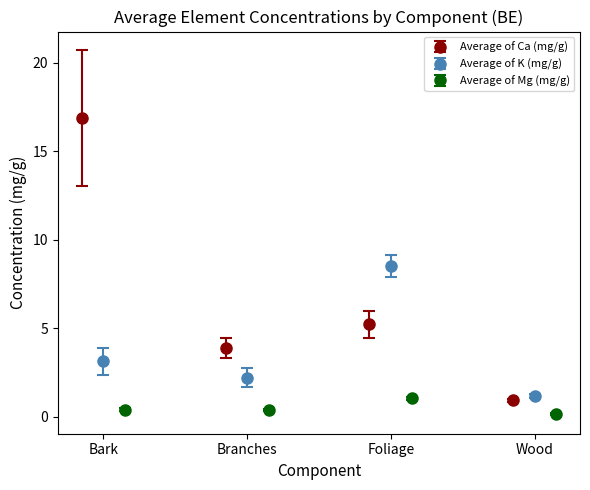

What is the highest value of the Average of Ca (mg/g) series?

16.9